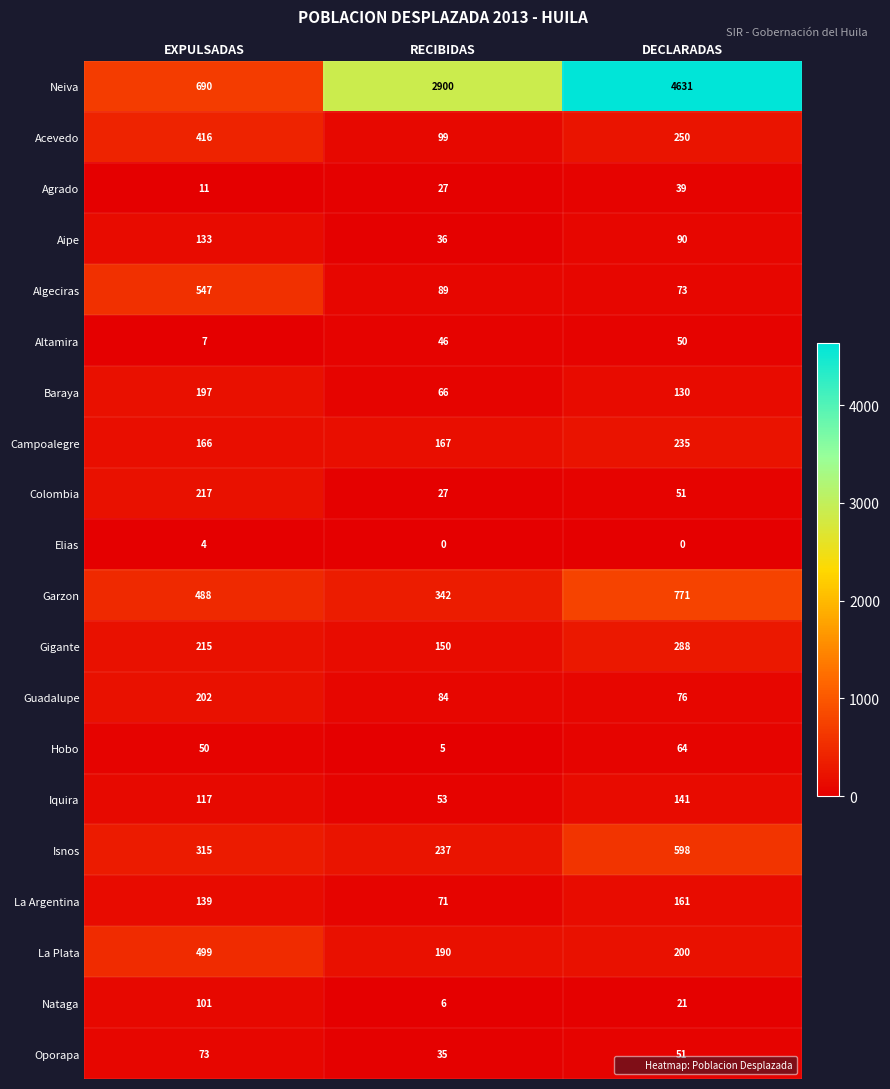

Which category has the highest value in the Iquira series?

DECLARADAS